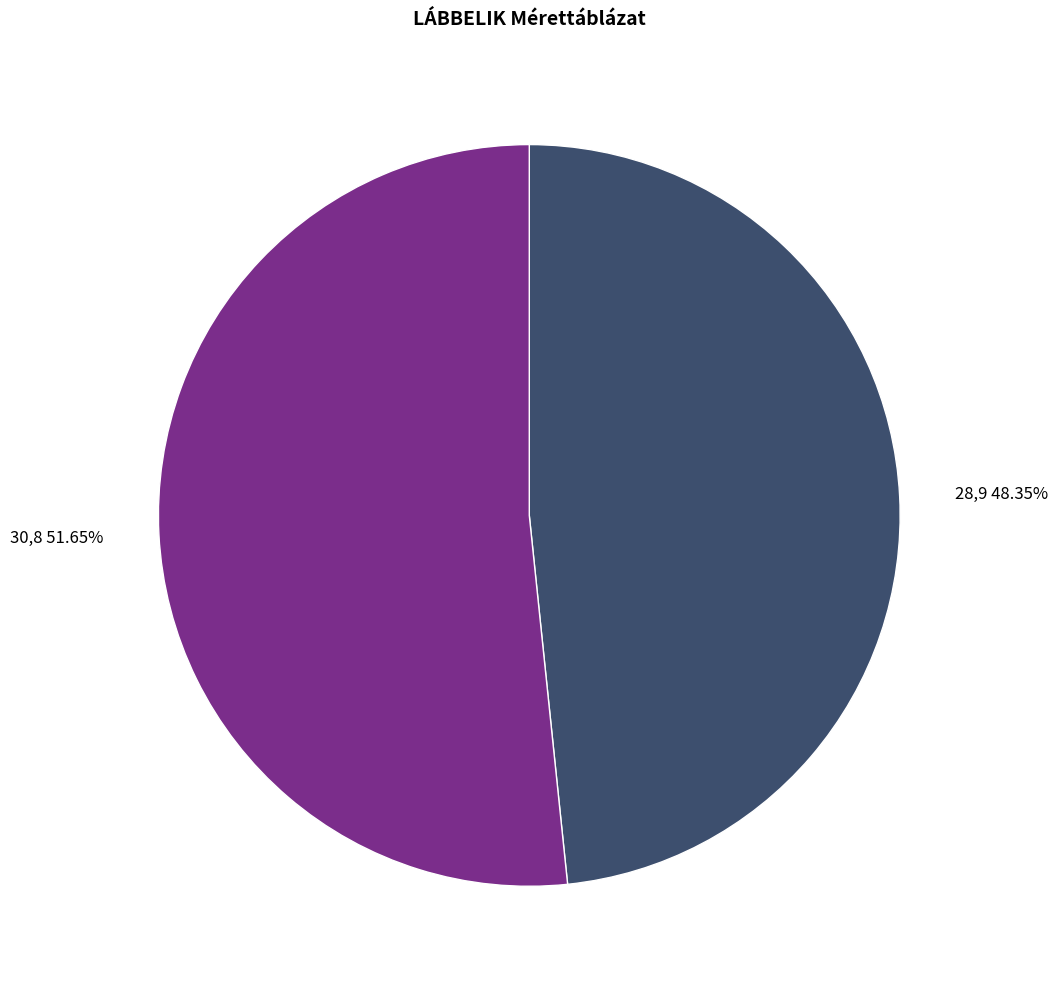

Rank the categories by value from highest to lowest.

30,8, 28,9